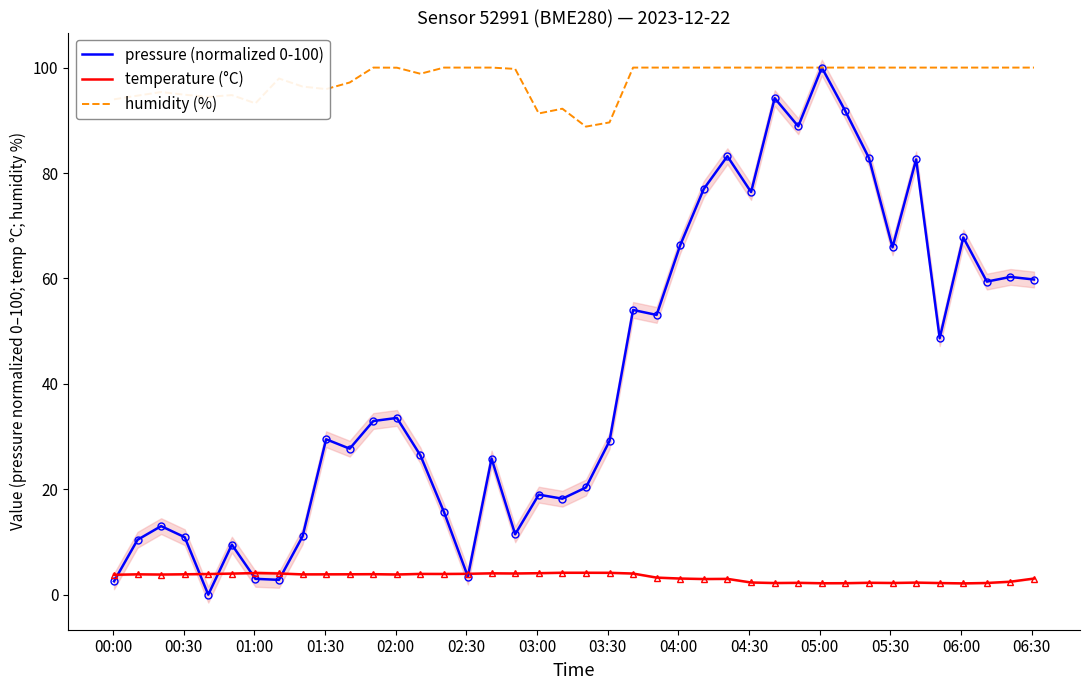

What is the maximum value for temperature (°C)?

4.2